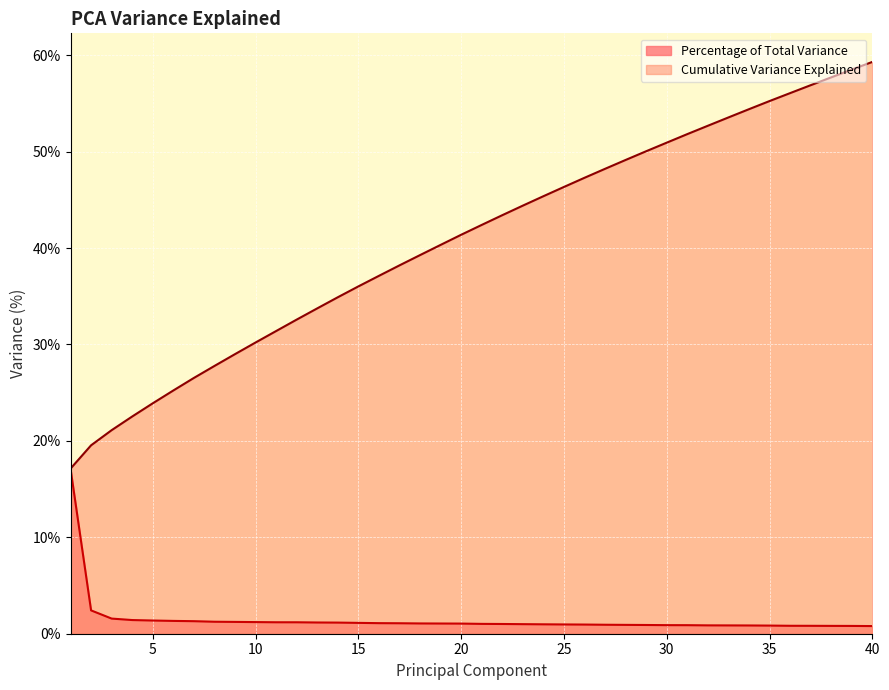

Between 31 and 19, which is larger?

19